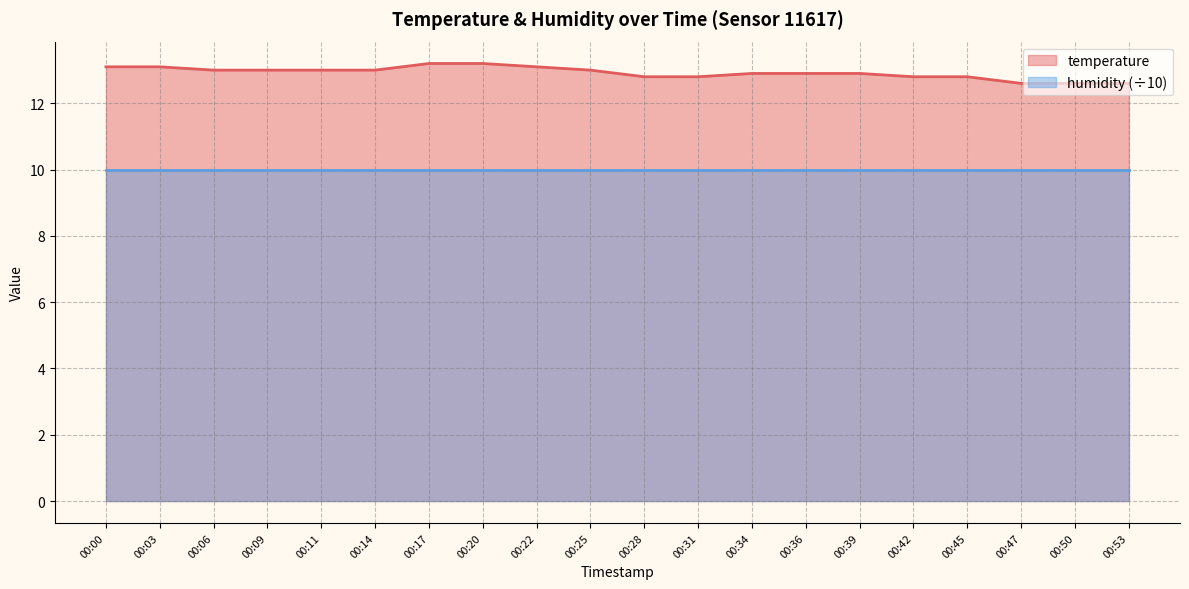

Which category has the lowest value across all series?

00:47